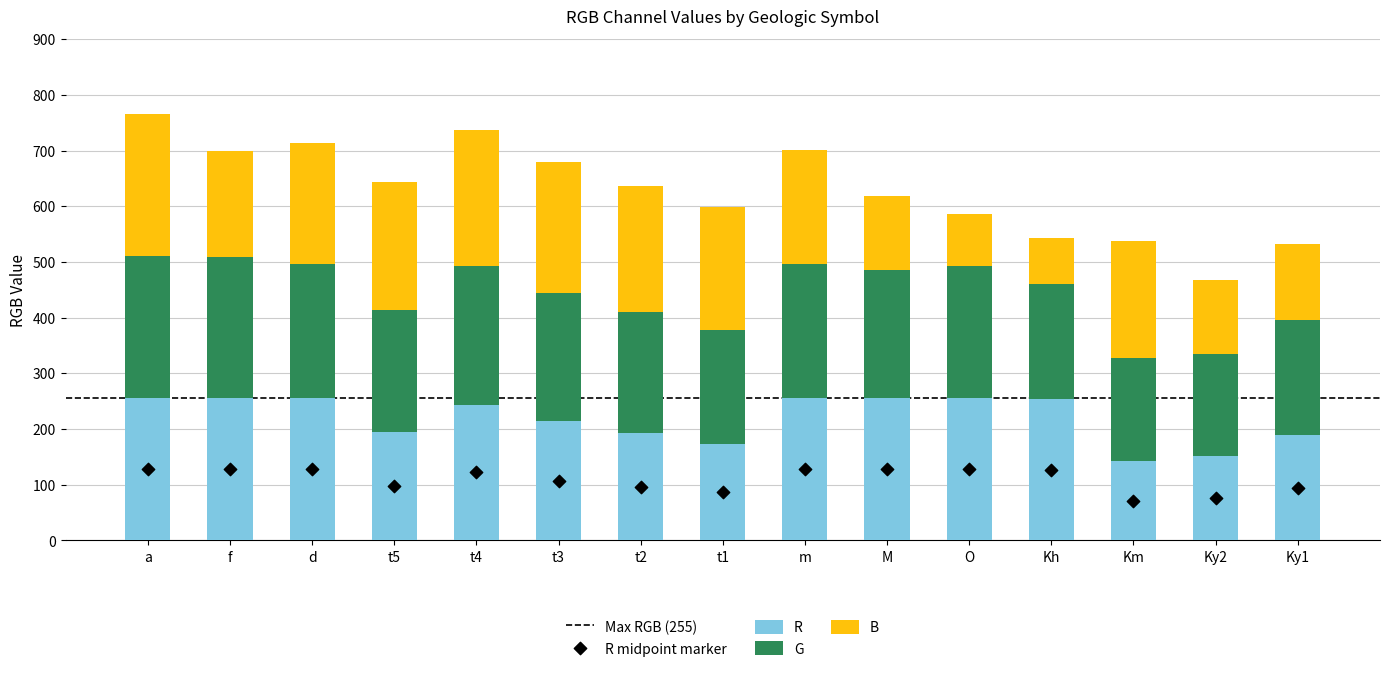

What are all the series names shown in the legend?

R, G, B